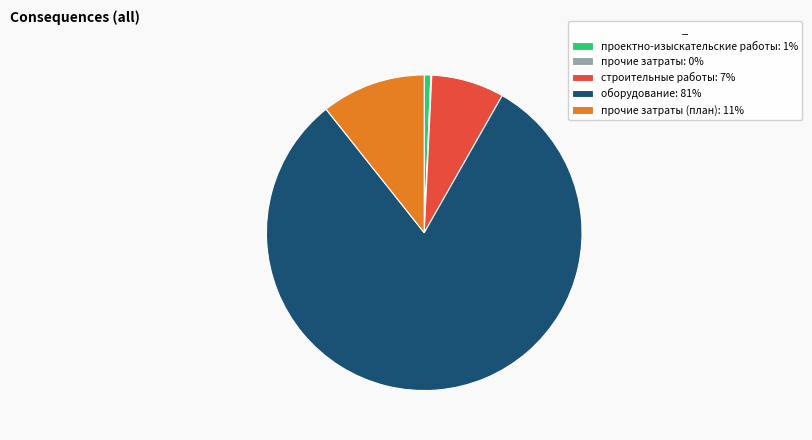

True or false: проектно-изыскательские работы: 1% accounts for 10% of the total.

False